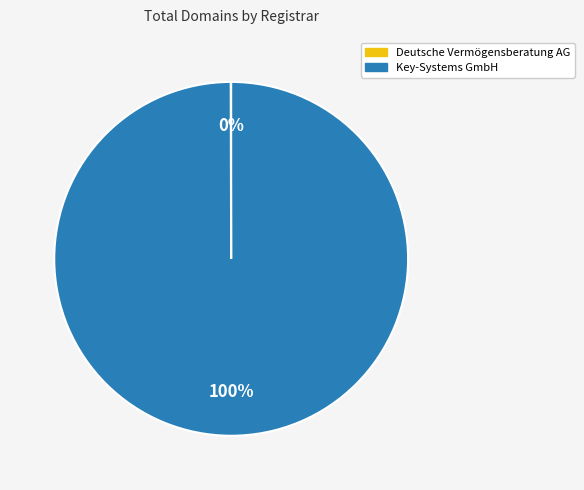

Does any single category account for the majority?

Yes